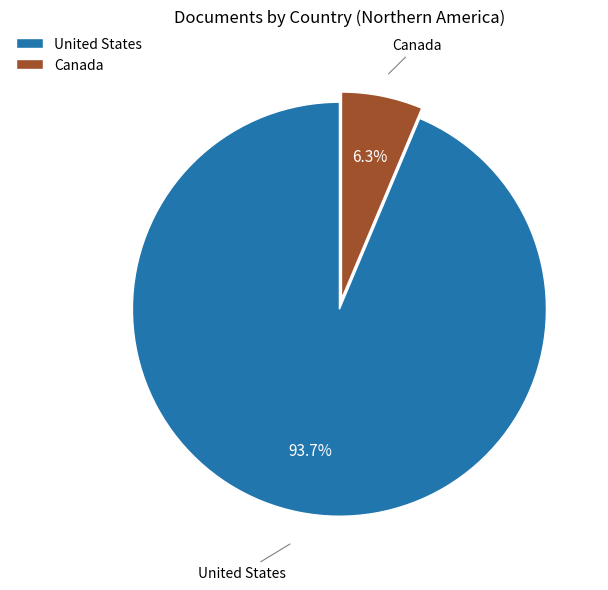

To the nearest percent, what is the difference between the Canada and United States slice percentages?

87%